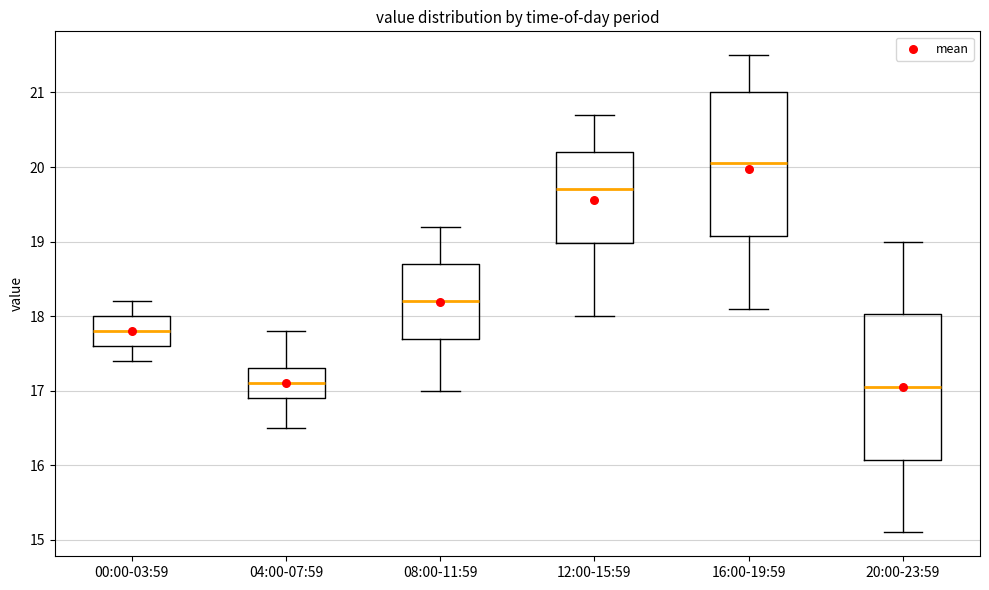

Reading left to right, transcribe this box plot: for each box, give where its median line is, the range the box spans, and where its two whiskers end, as read against the y-axis. The values are not printed on the chart, so give them approximately, as read against the axis.

00:00-03:59: median 17.8, box 17.6 to 18.0, whiskers 17.4 to 18.2
04:00-07:59: median 17.1, box 16.9 to 17.3, whiskers 16.5 to 17.8
08:00-11:59: median 18.2, box 17.7 to 18.7, whiskers 17.0 to 19.2
12:00-15:59: median 19.7, box 19.0 to 20.2, whiskers 18.0 to 20.7
16:00-19:59: median 20.1, box 19.1 to 21.0, whiskers 18.1 to 21.5
20:00-23:59: median 17.1, box 16.1 to 18.0, whiskers 15.1 to 19.0